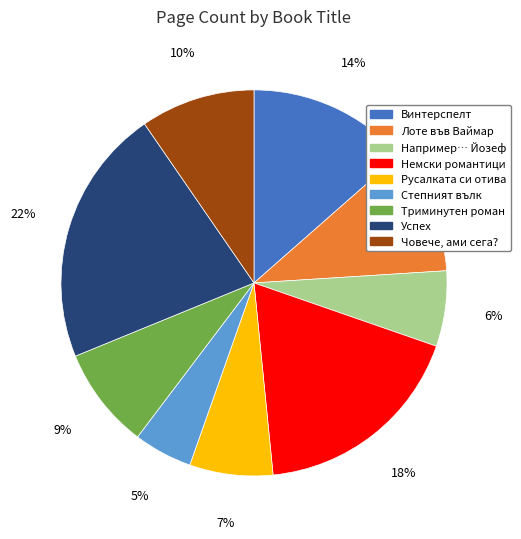

Is there a majority slice in this chart?

No